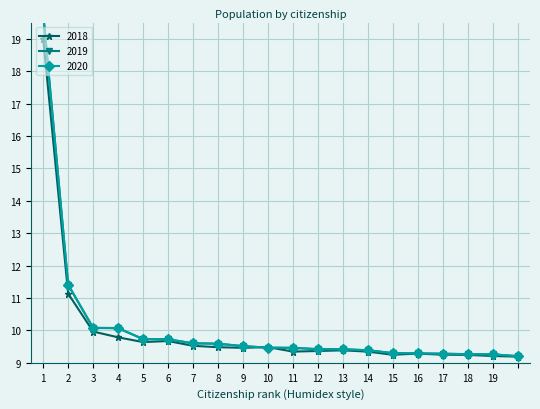

The 2018 series shows 10.0 at 3. True or false?

True